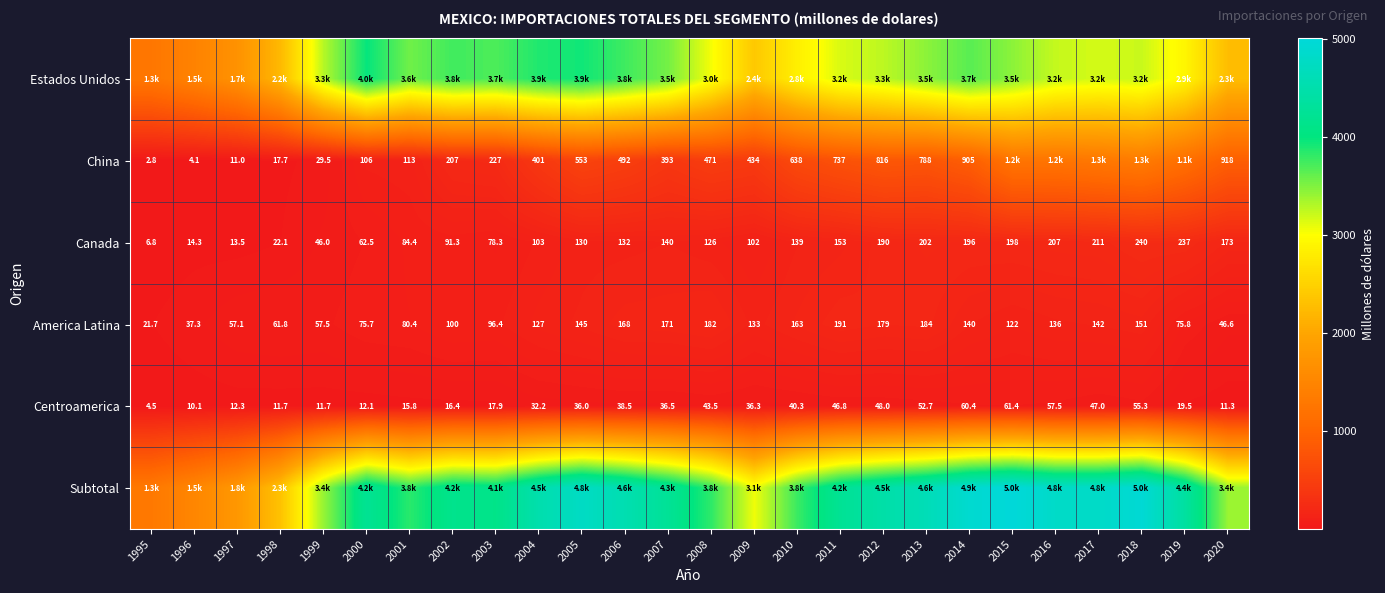

At which label is Estados Unidos closest to 2627?

2010